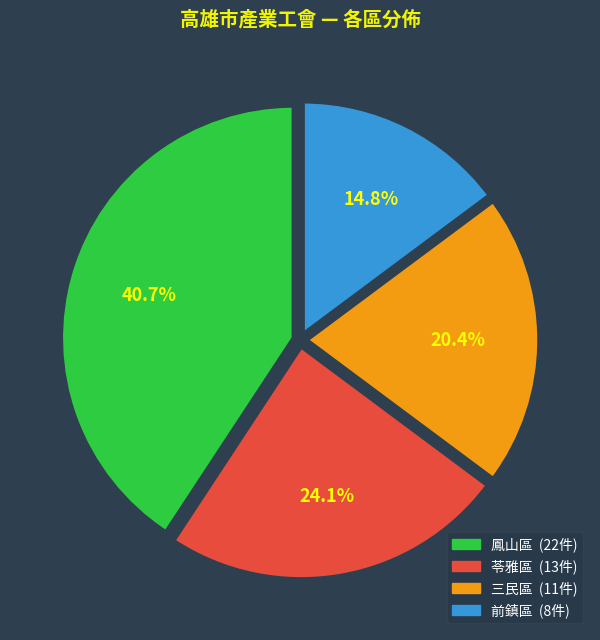

Is it true that 前鎮區 is 15% of the pie?

True